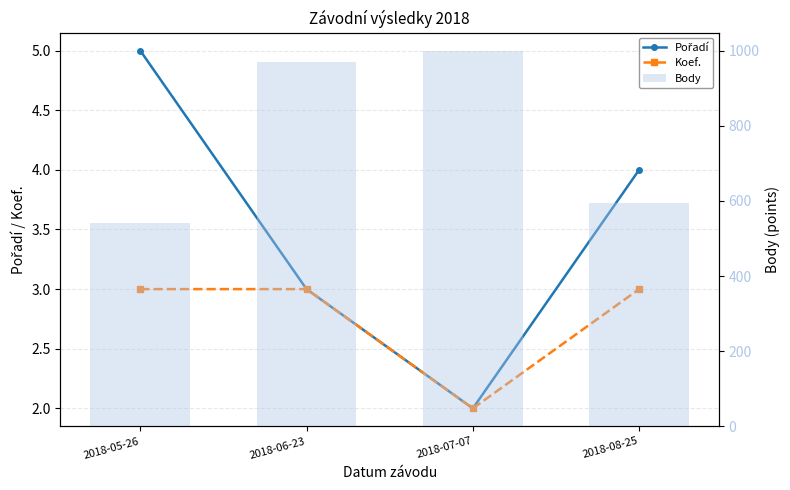

Between 2018-07-07 and 2018-08-25, which series saw the biggest shift?

Body